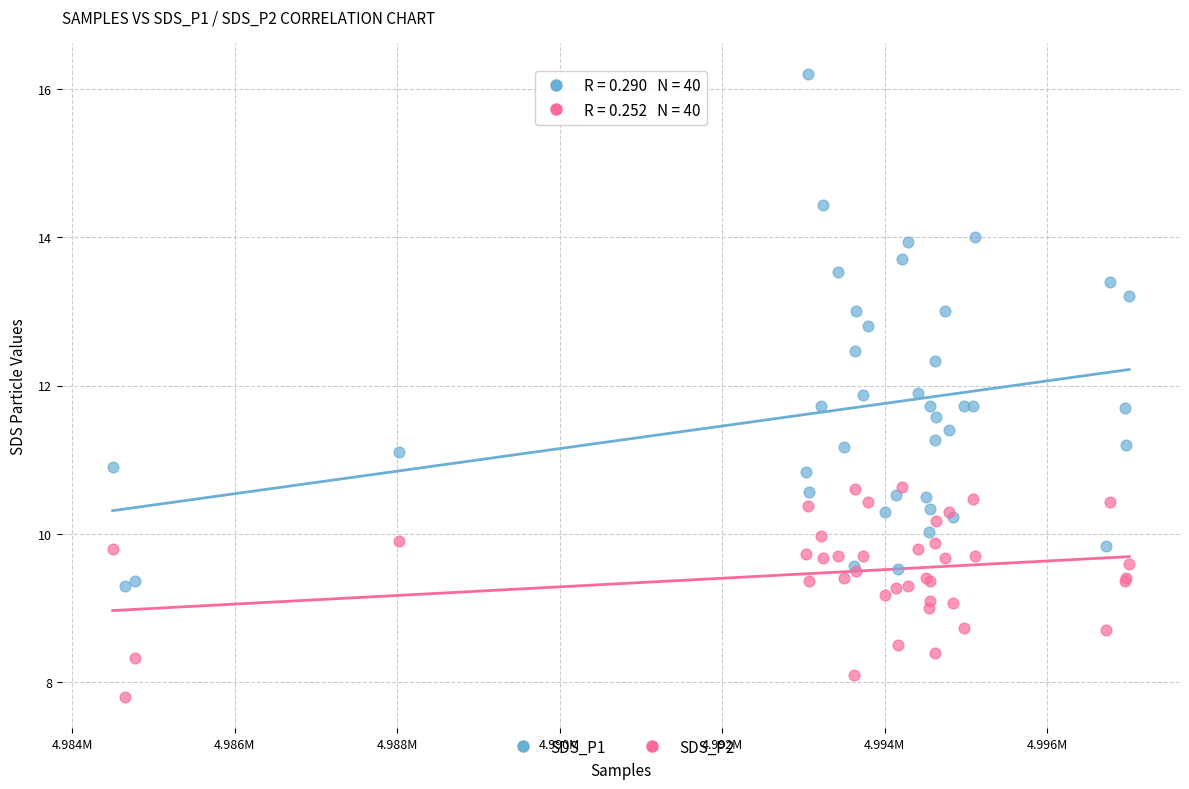

Which series has the largest Y range (max minus min)?

SDS_P1